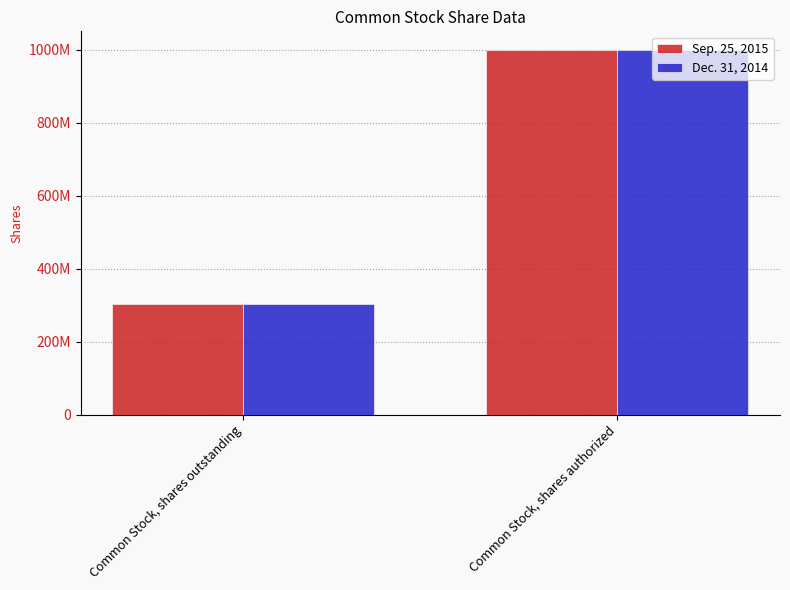

Rank the series at Common Stock, shares outstanding from highest to lowest value.

Sep. 25, 2015, Dec. 31, 2014